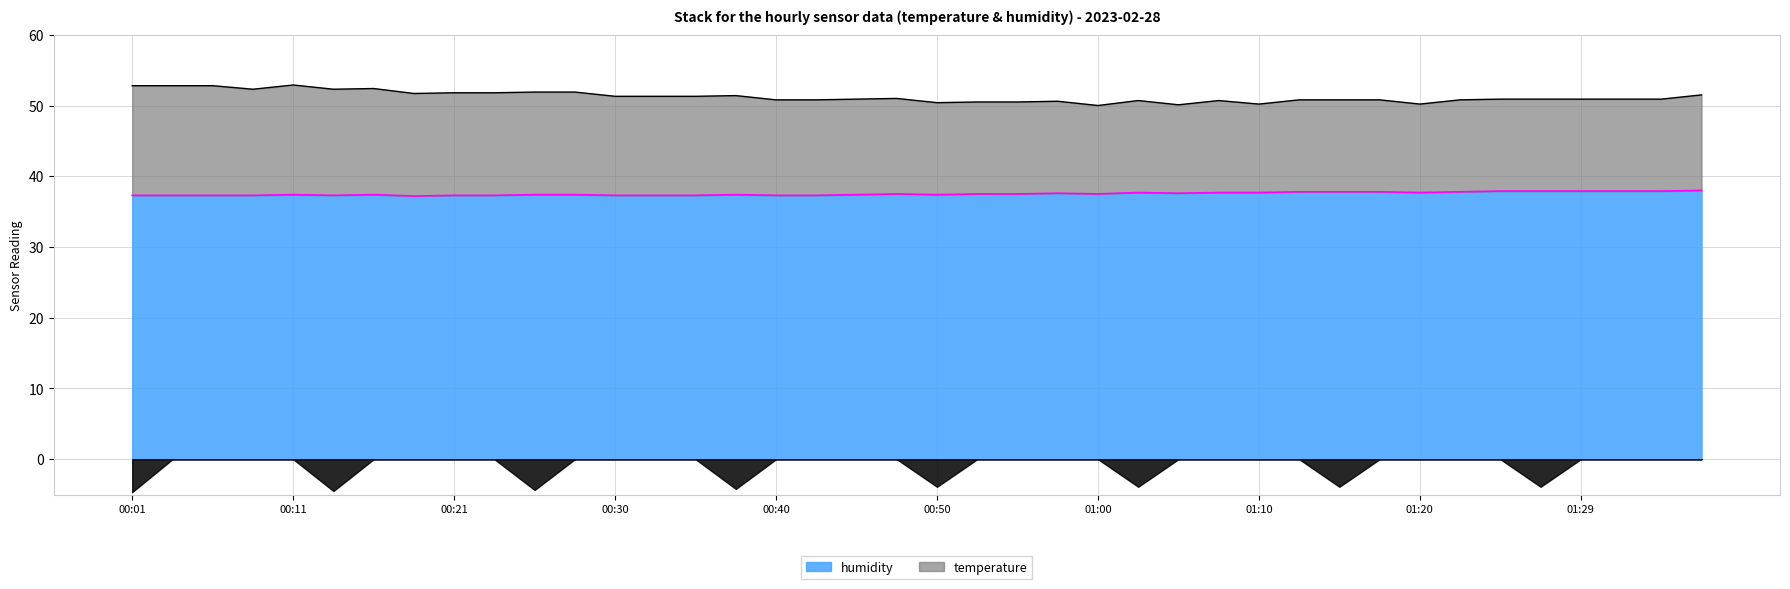

Reading left to right, transcribe all the data shown in this chart.

00:01=37.3	00:03=37.3	00:06=37.3	00:08=37.3	00:11=37.4	00:13=37.3	00:16=37.4	00:18=37.2	00:21=37.3	00:23=37.3	00:25=37.4	00:28=37.4	00:30=37.3	00:33=37.3	00:35=37.3	00:38=37.4	00:40=37.3	00:43=37.3	00:45=37.4	00:48=37.5	00:50=37.4	00:52=37.5	00:55=37.5	00:57=37.6	01:00=37.5	01:02=37.7	01:05=37.6	01:07=37.7	01:10=37.7	01:12=37.8	01:15=37.8	01:17=37.8	01:20=37.7	01:22=37.8	01:24=37.9	01:27=37.9	01:29=37.9	01:32=37.9	01:34=37.9	01:37=38.0